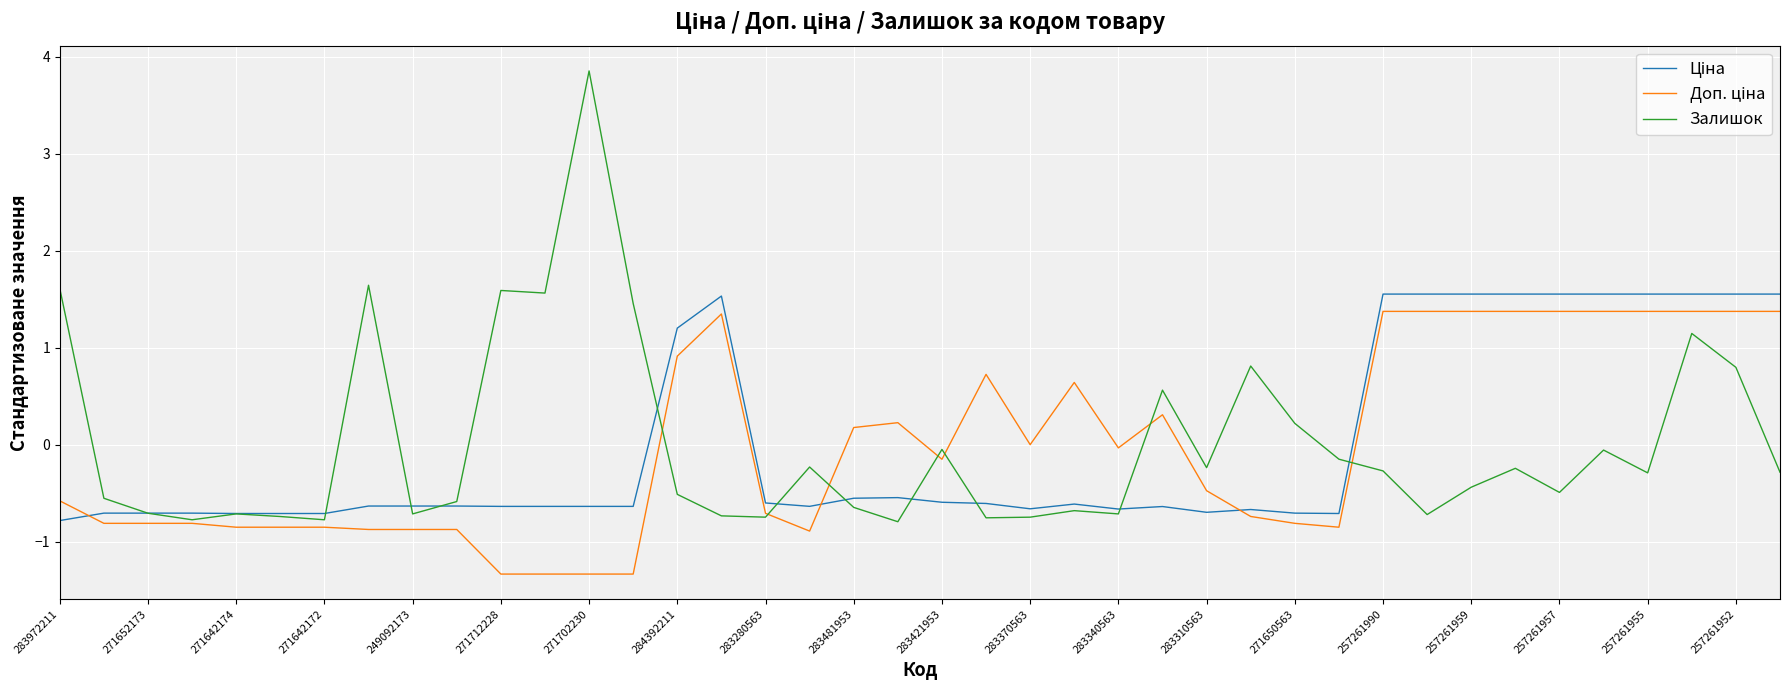

Which series has the widest spread of values?

Залишок